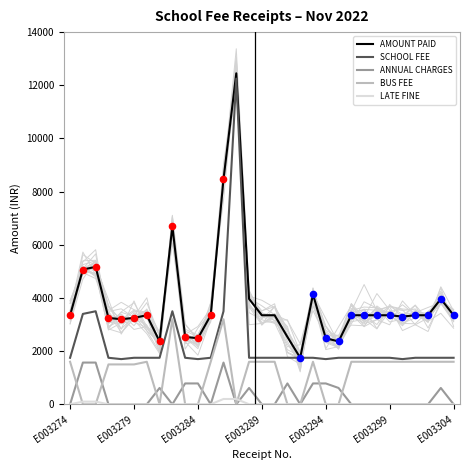

Which series has the largest Y range (max minus min)?

AMOUNT PAID